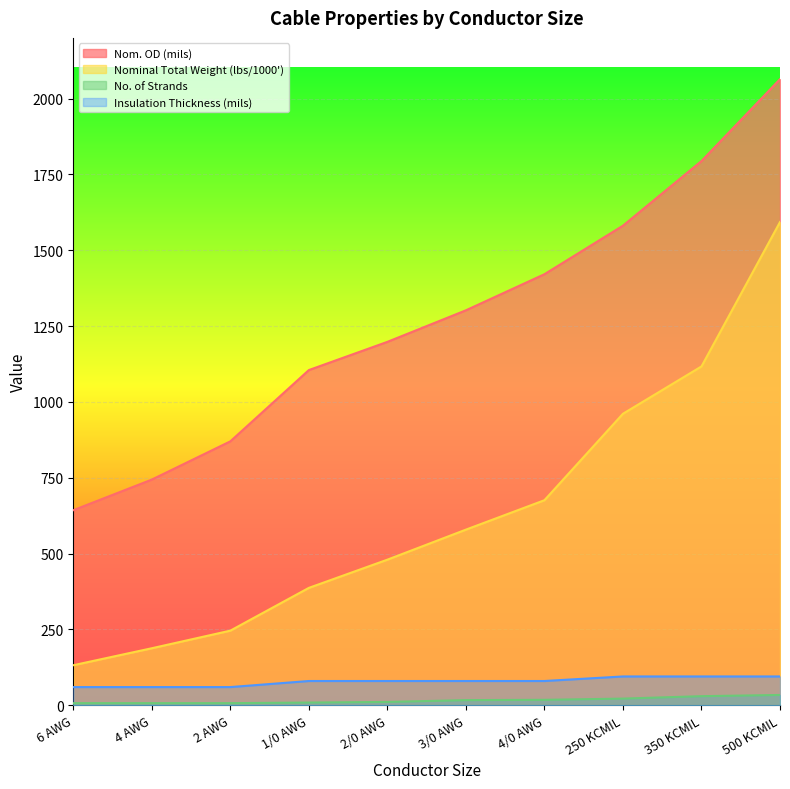

What is the difference between the No. of Strands values at 1/0 AWG and 500 KCMIL?

25